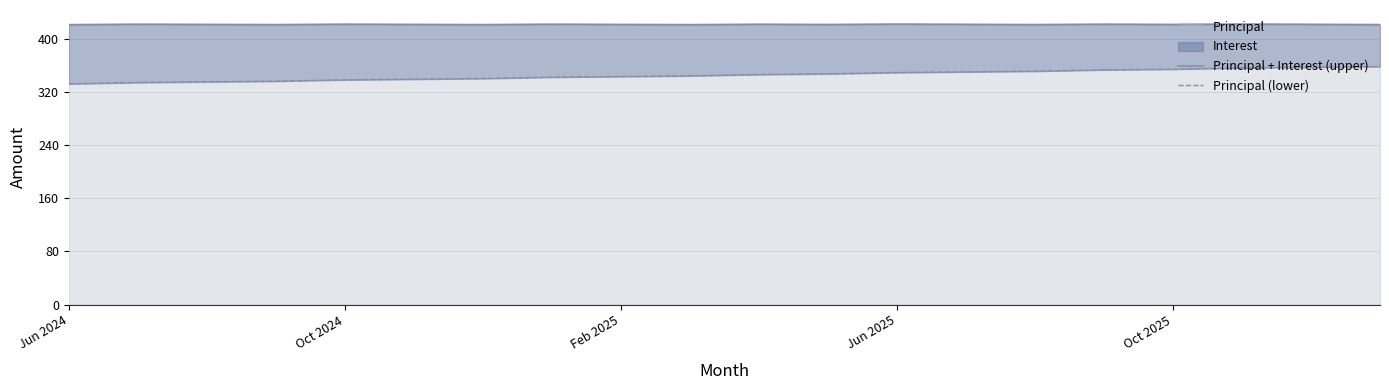

What is the highest value of the Principal series?

358